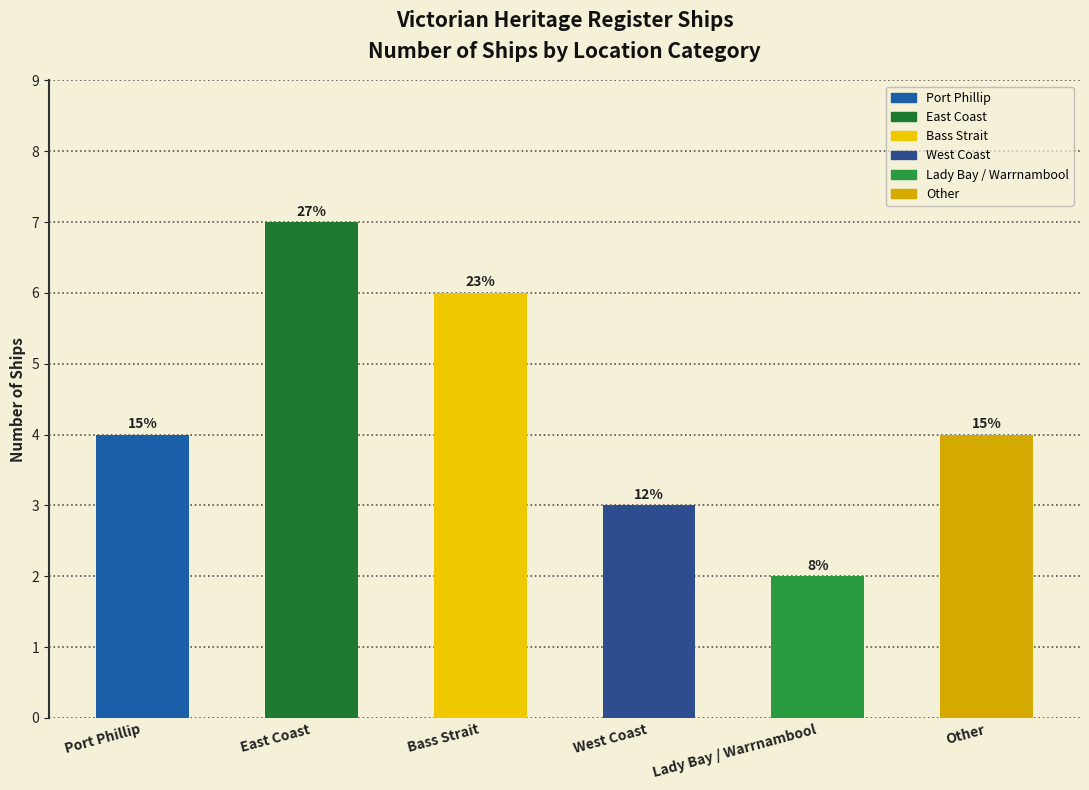

What is the minimum value shown in the chart?

2